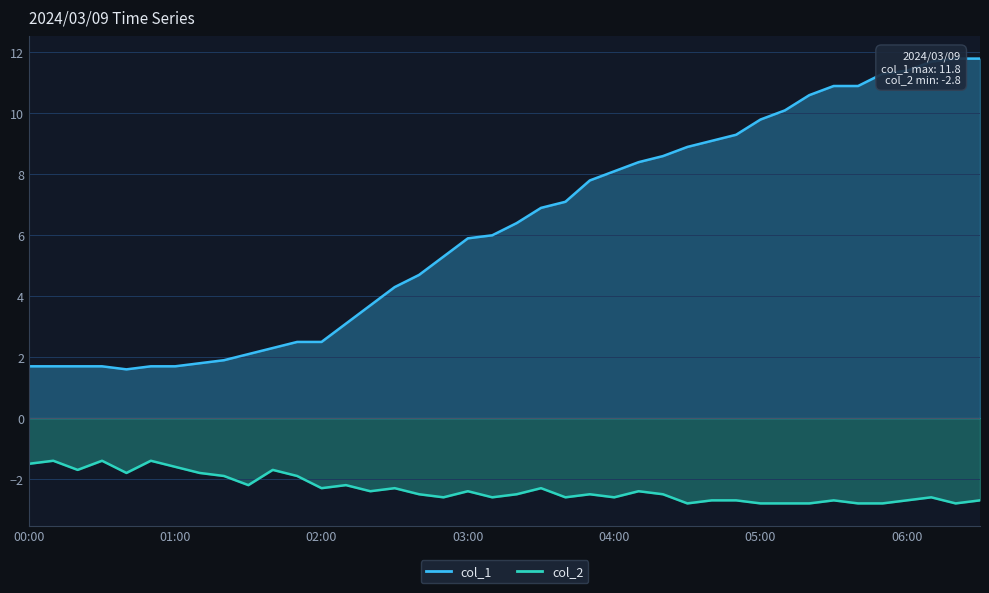

What is the maximum value for col_1?

11.8